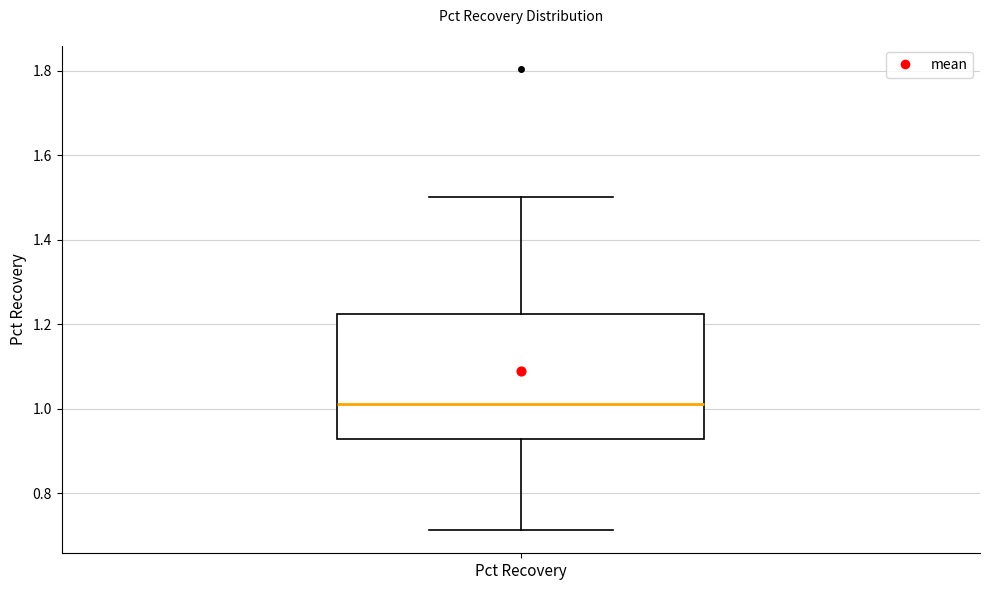

Where does the lower whisker of the box for Pct Recovery end on the y-axis? The values are not printed on the chart, so give them approximately, as read against the axis.

0.72